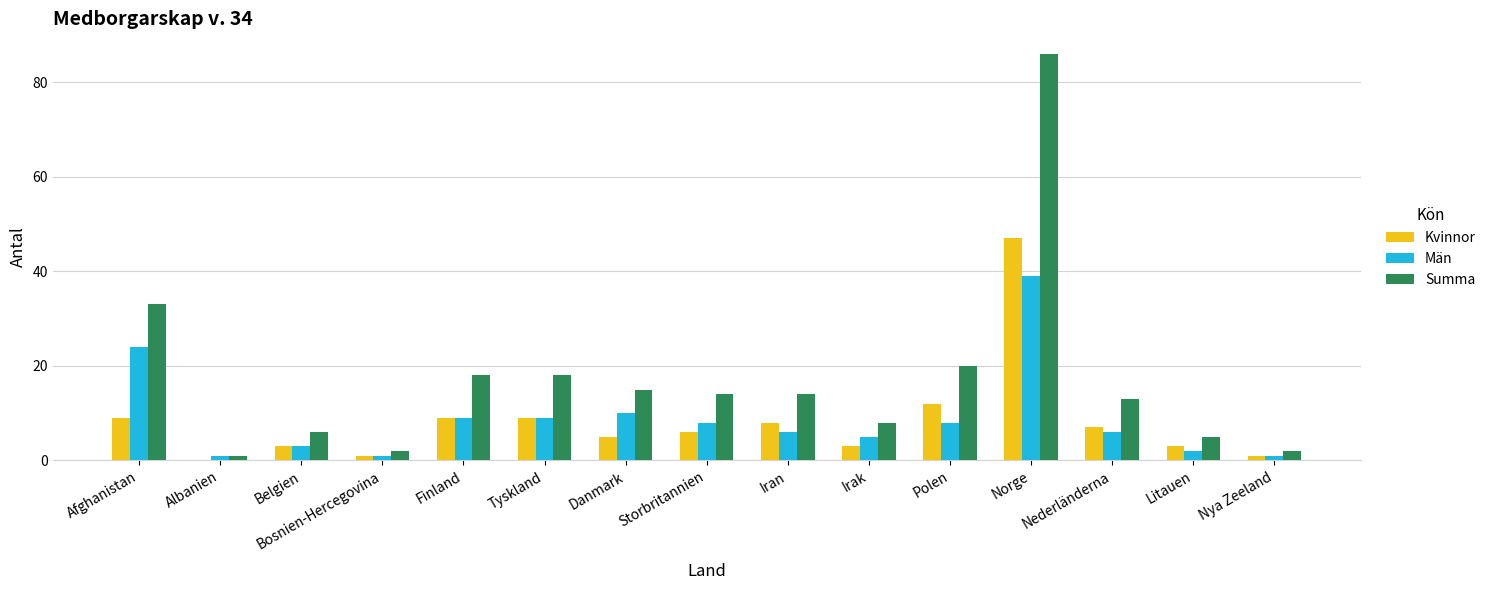

Between Albanien and Irak, which series saw the biggest shift?

Summa